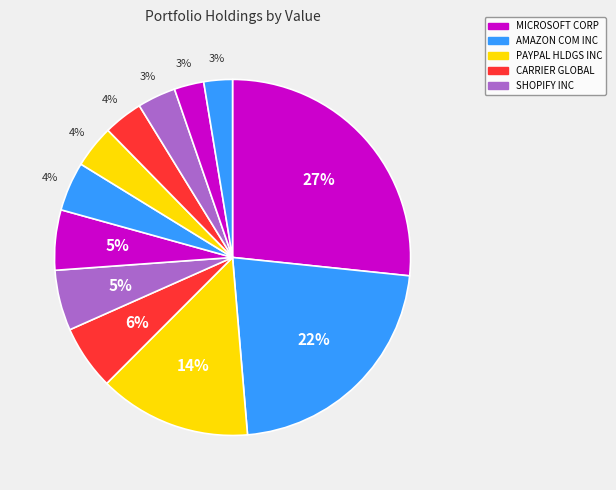

How many slices are in this pie chart?

12